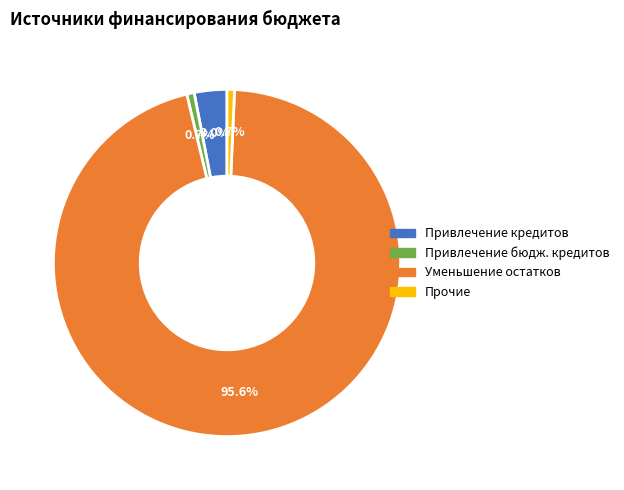

Count the number of slices in the pie.

4